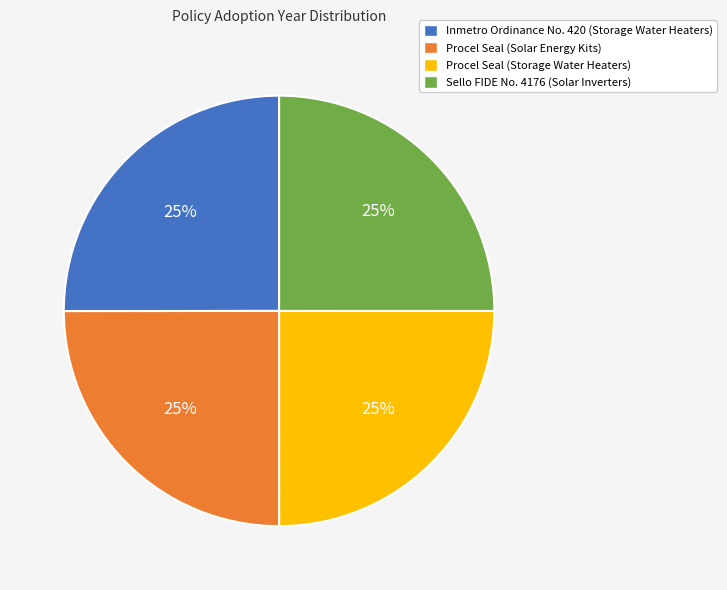

How many segments does this pie chart have?

4